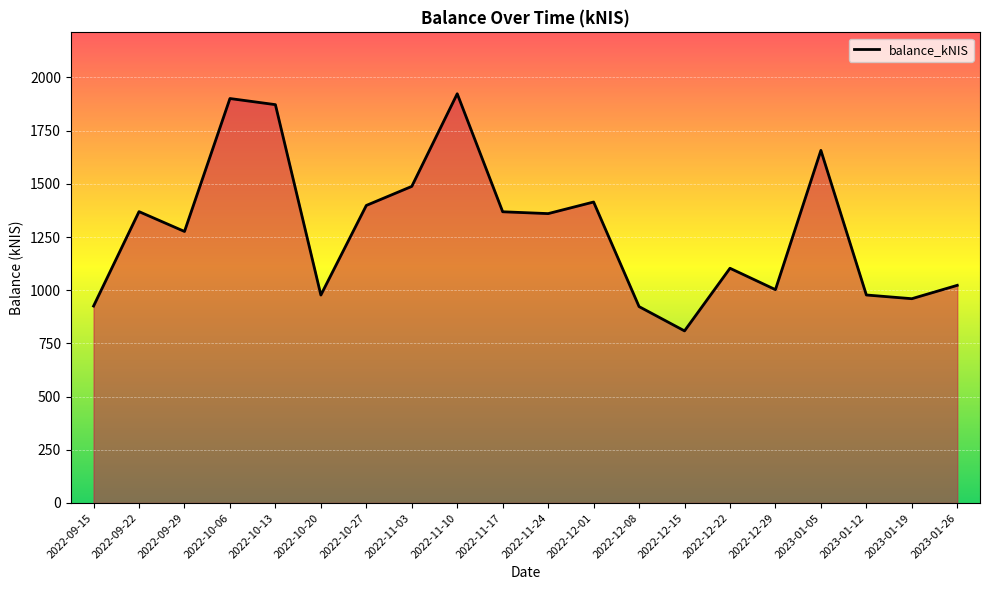

What is the change in value from 2022-09-29 to 2022-11-17?

+92.5